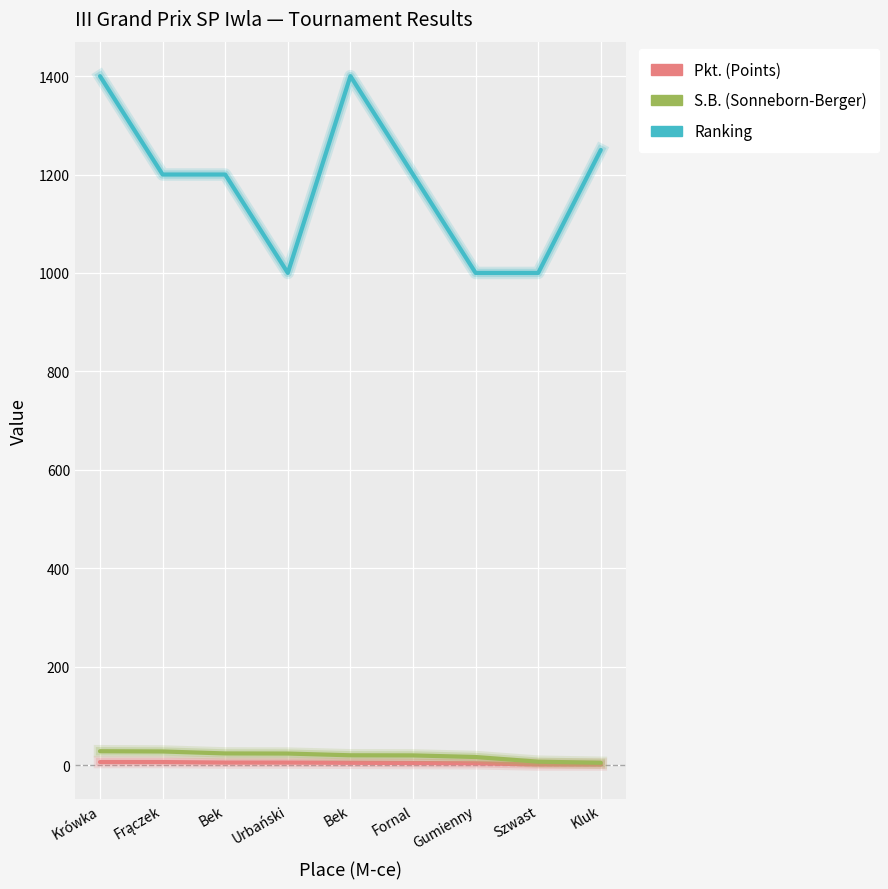

What is the difference between the maximum and minimum values in the S.B. (Sonneborn-Berger) series?

23.5